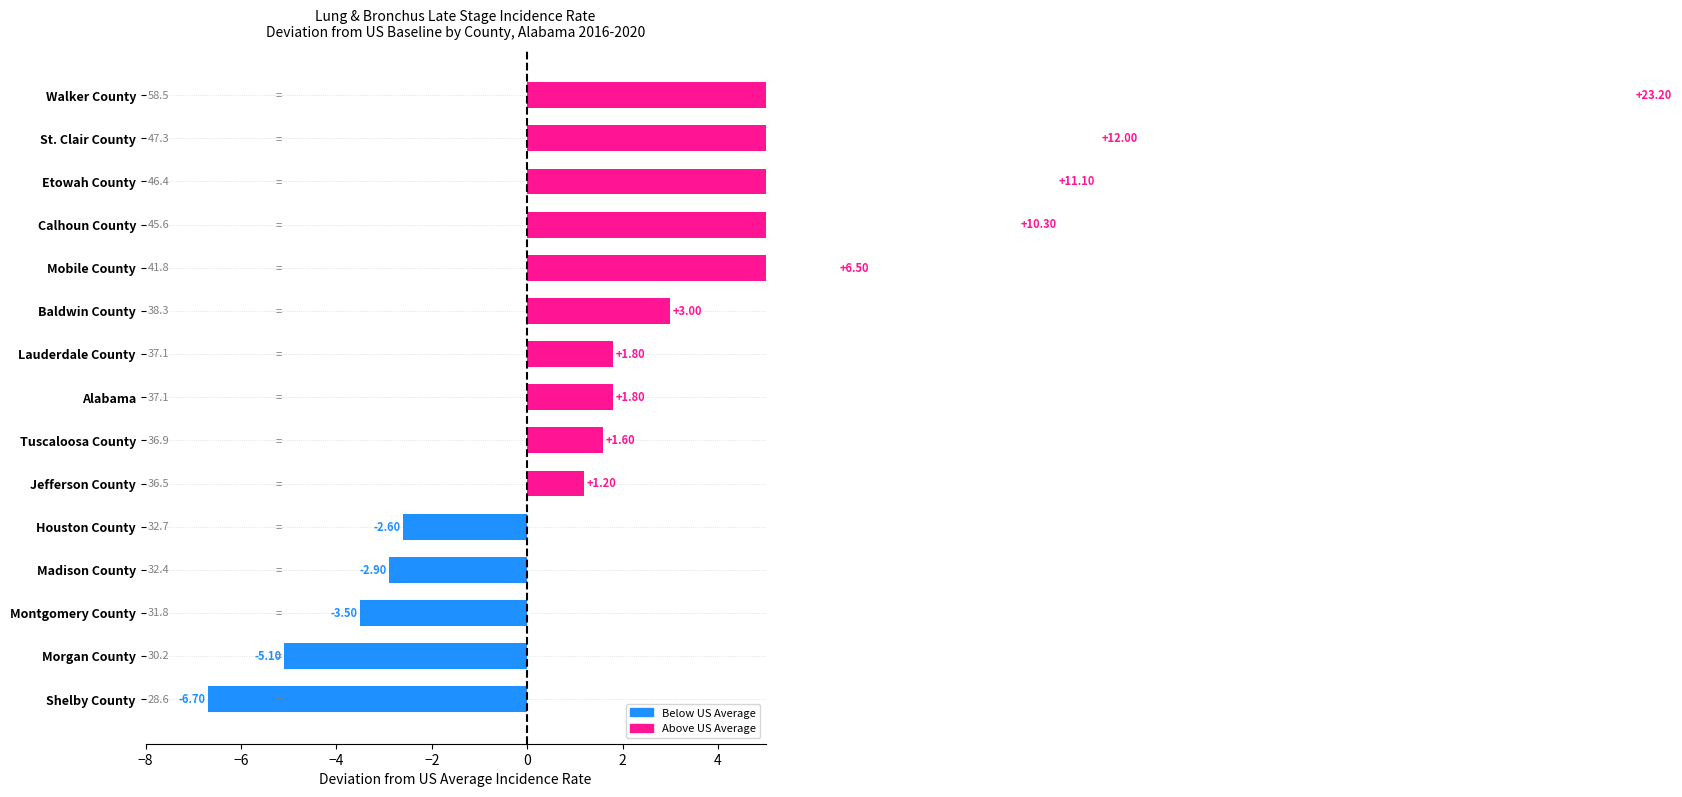

Rank the categories by value from highest to lowest.

Walker County, St. Clair County, Etowah County, Calhoun County, Mobile County, Baldwin County, Alabama, Lauderdale County, Tuscaloosa County, Jefferson County, Houston County, Madison County, Montgomery County, Morgan County, Shelby County